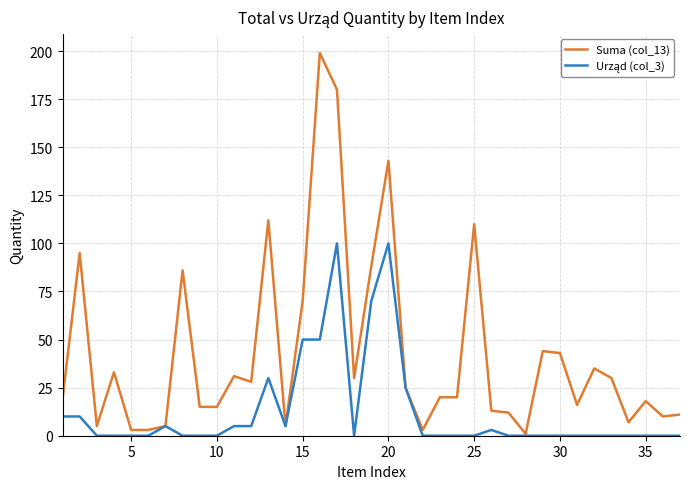

What is the greatest value displayed?

199